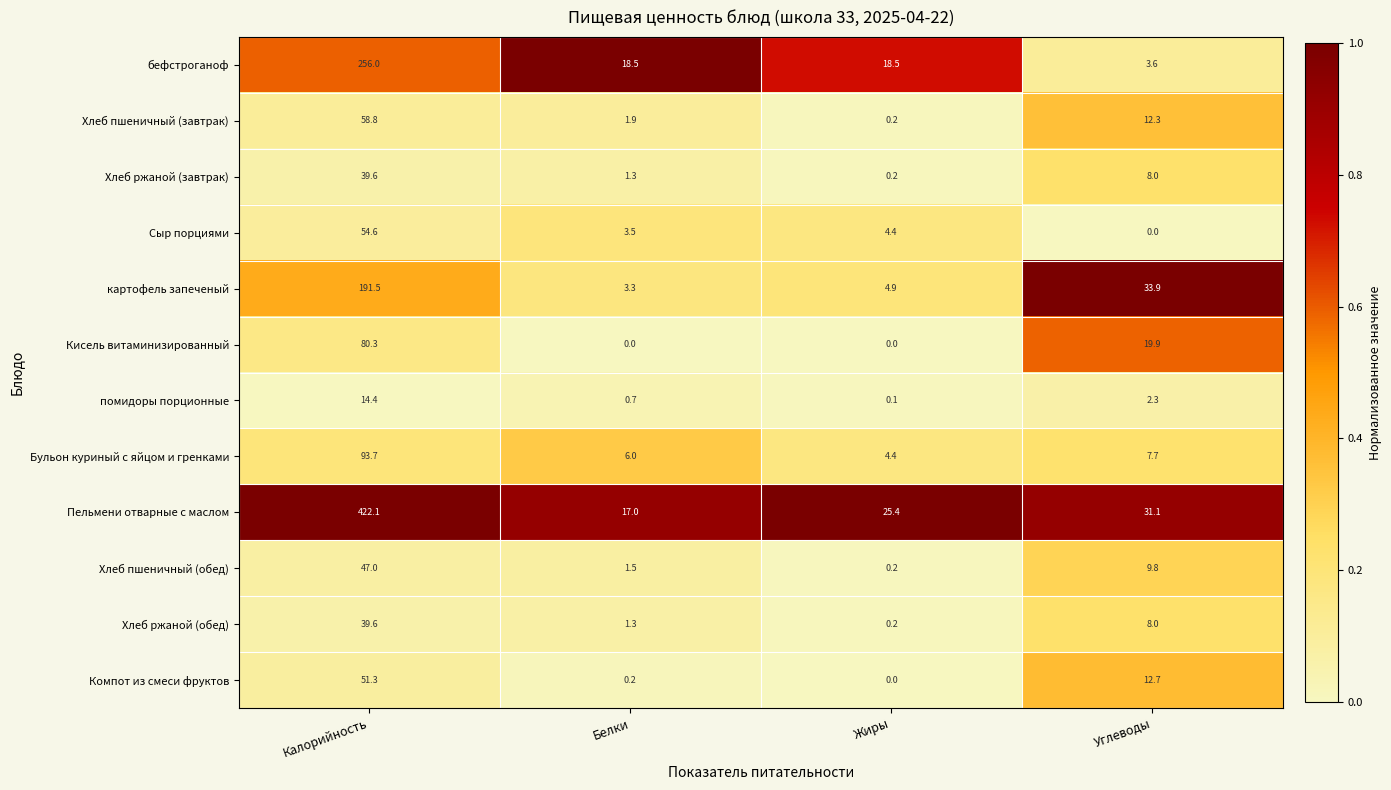

Is it true that помидоры порционные equals 14.4 at Калорийность?

True